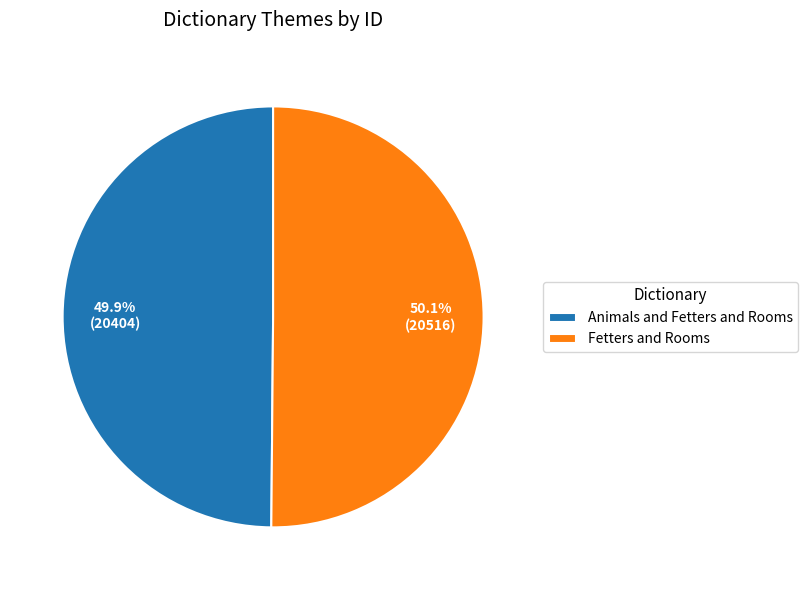

Is it true that Animals and Fetters and Rooms is 50% of the pie?

True